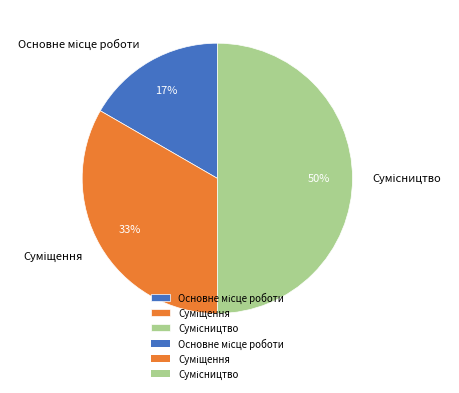

To the nearest percent, what is the difference between the largest and smallest slice percentages?

33%